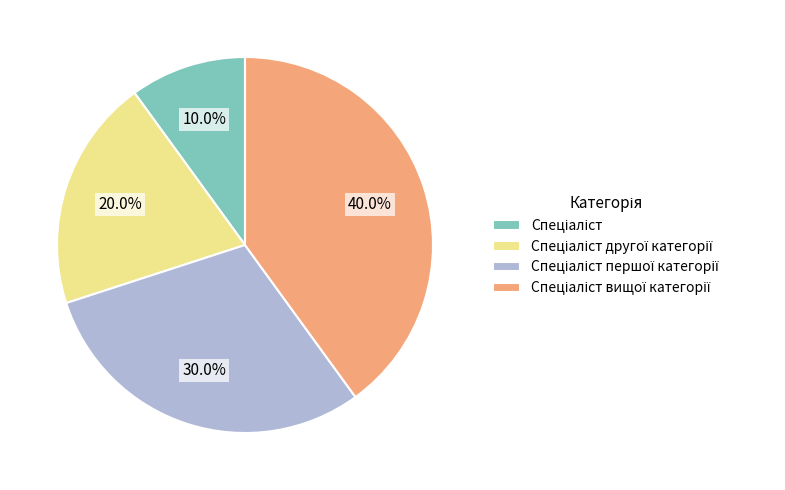

Is there a majority slice in this chart?

No